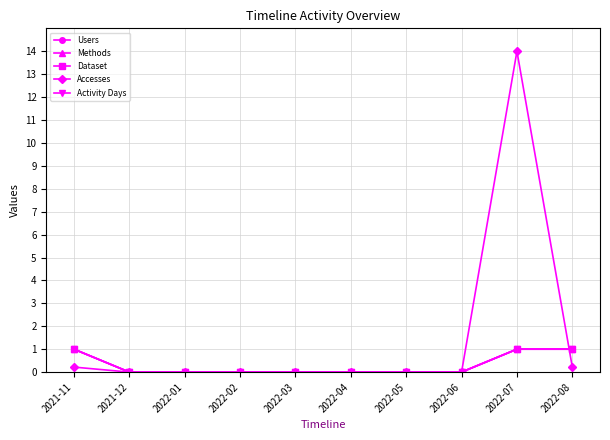

What is the sum of all Methods values?

3.0